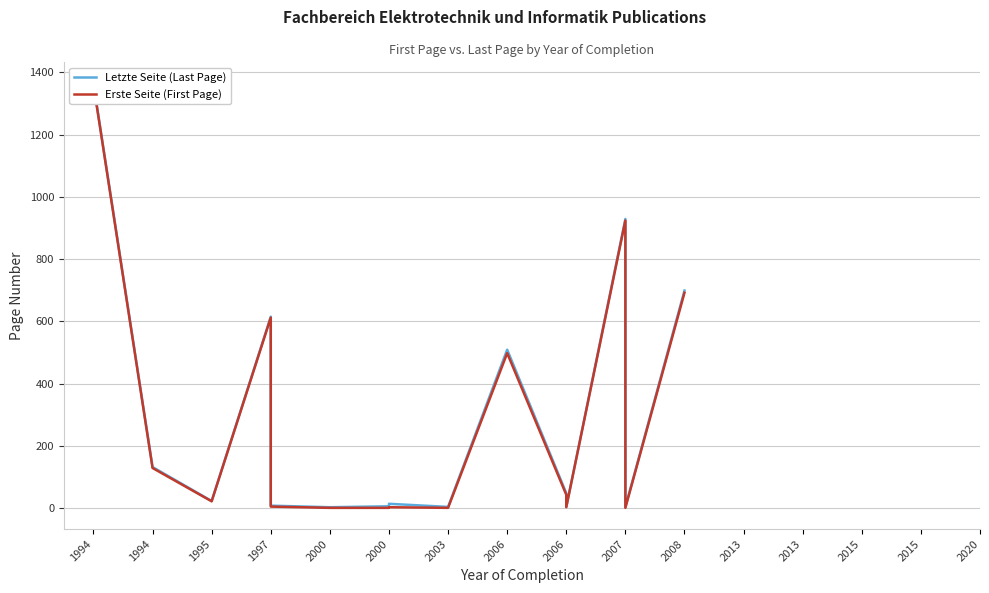

Is it true that Letzte Seite (Last Page) equals 1364 at 1994?

True